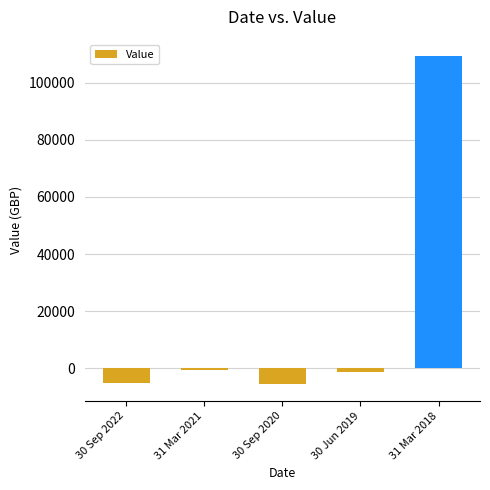

Count the number of data series in this chart.

1